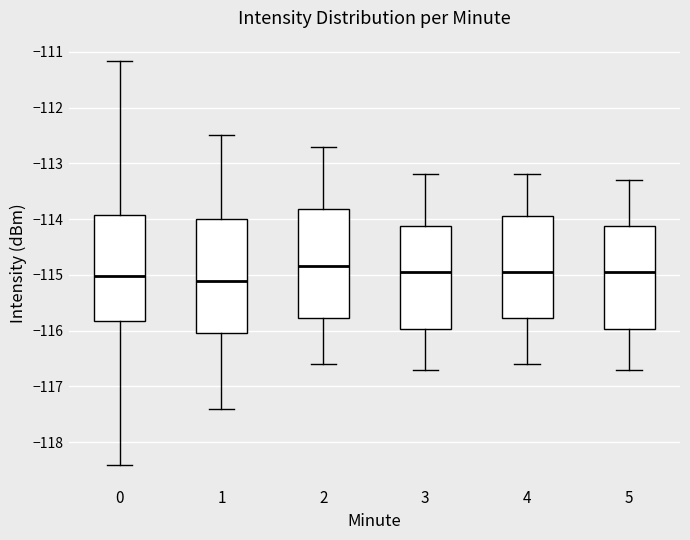

Reading left to right, transcribe this box plot: for each box, give where its median line is, the range the box spans, and where its two whiskers end, as read against the y-axis. The values are not printed on the chart, so give them approximately, as read against the axis.

0: median -115.0, box -115.8 to -113.9, whiskers -118.4 to -111.2
1: median -115.1, box -116.0 to -114.0, whiskers -117.4 to -112.5
2: median -114.8, box -115.8 to -113.8, whiskers -116.6 to -112.7
3: median -114.9, box -116.0 to -114.1, whiskers -116.7 to -113.2
4: median -114.9, box -115.8 to -113.9, whiskers -116.6 to -113.2
5: median -114.9, box -116.0 to -114.1, whiskers -116.7 to -113.3